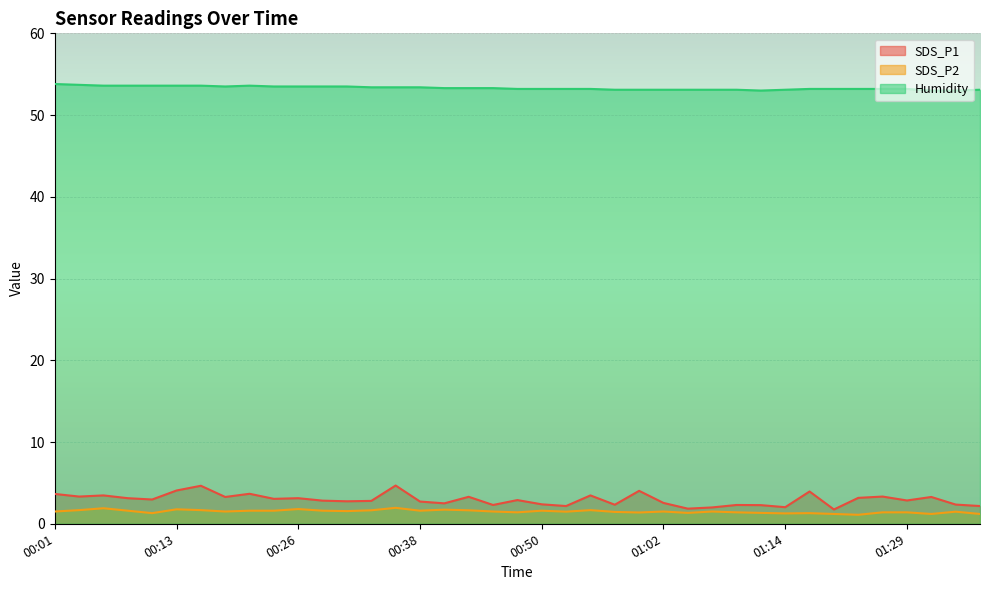

What is the value of the Humidity point at the 5th from the left?

53.6